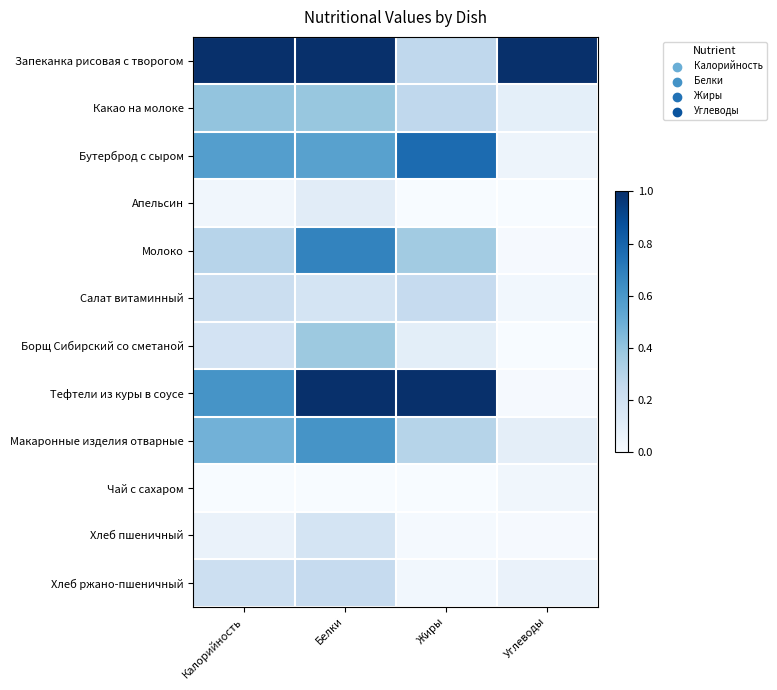

What is the total value across all series at Белки?

5.3